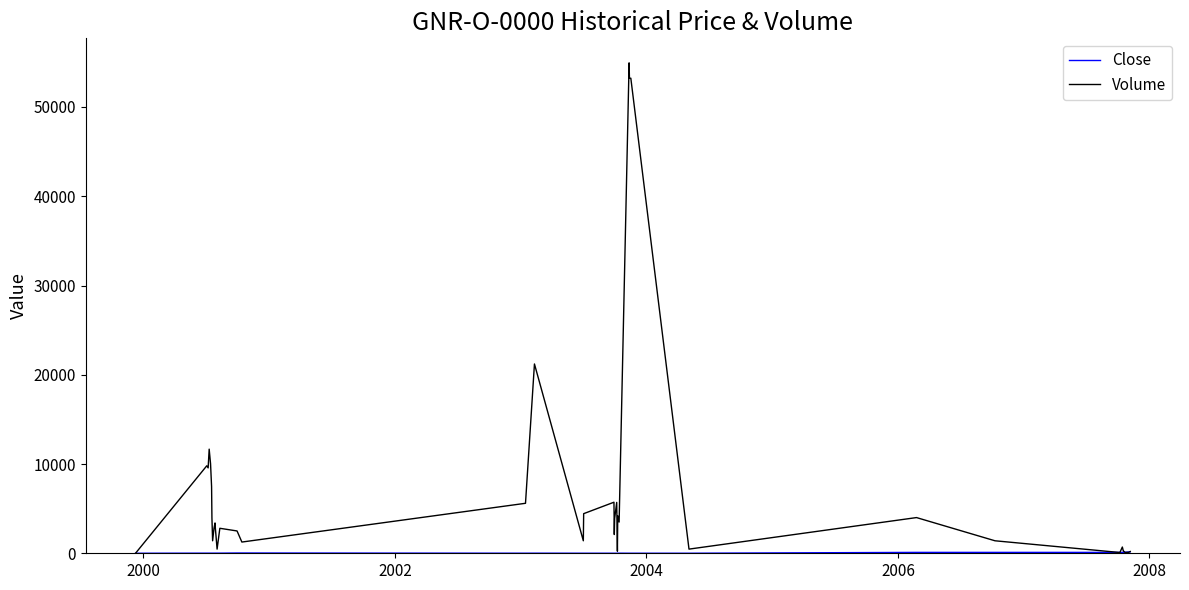

Which series has the widest spread of values?

Volume